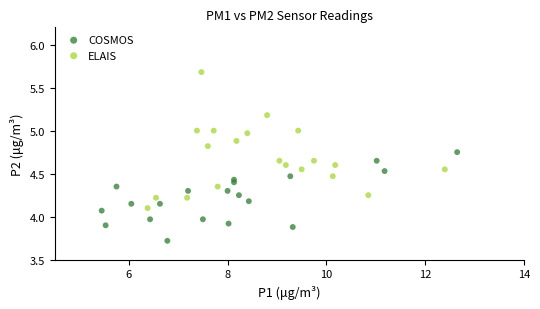

Which series has the largest Y range (max minus min)?

ELAIS